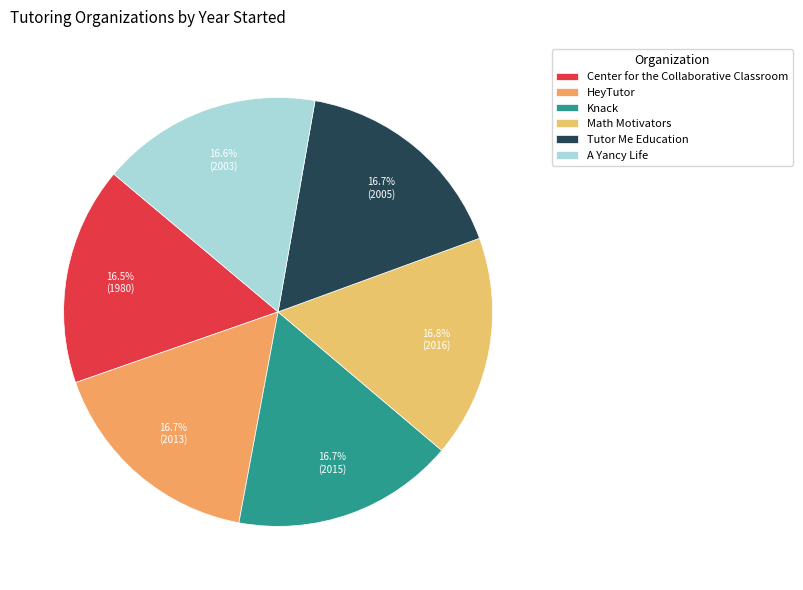

What percentage do Center for the Collaborative Classroom and Tutor Me Education together represent?

33.1%